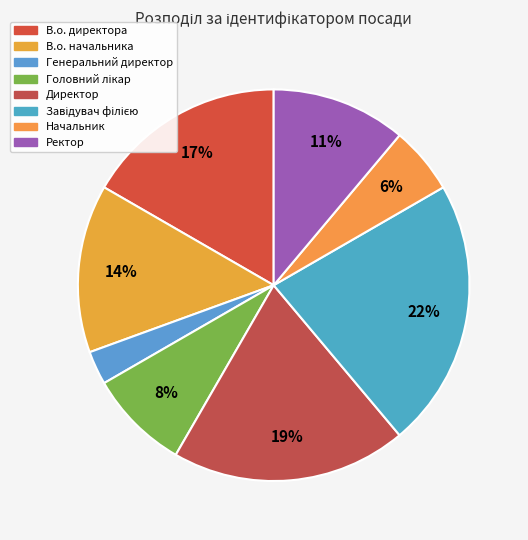

How much of the chart is everything except Директор?

80.6%